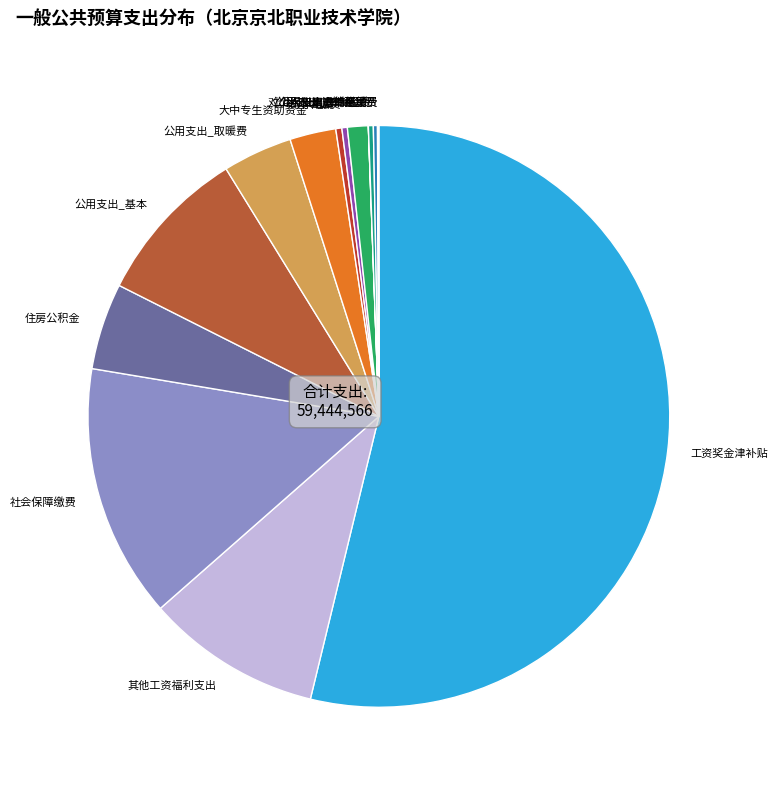

Which slice represents more than half of the pie?

工资奖金津补贴